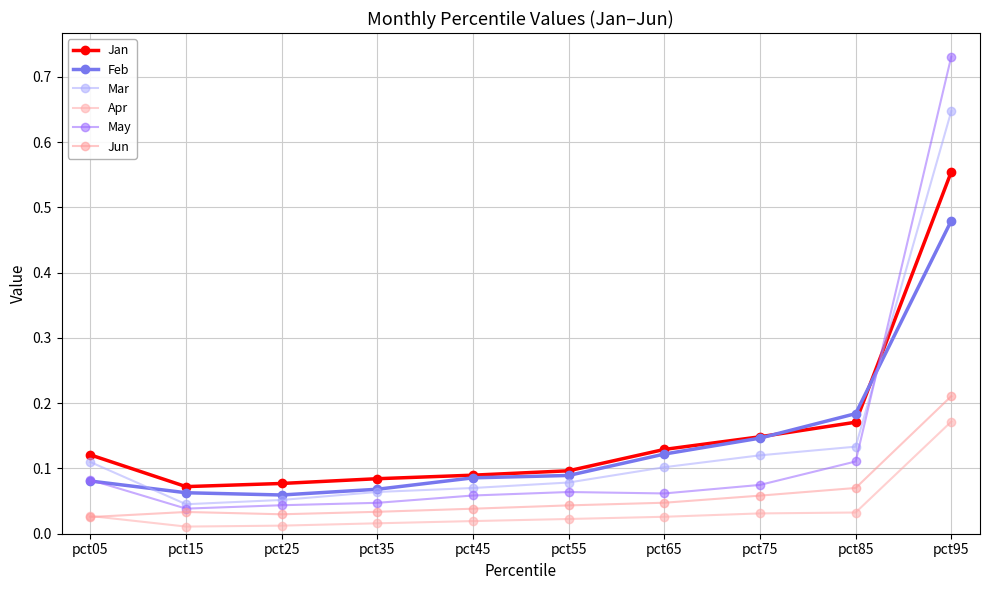

How many data points does each series have?

10